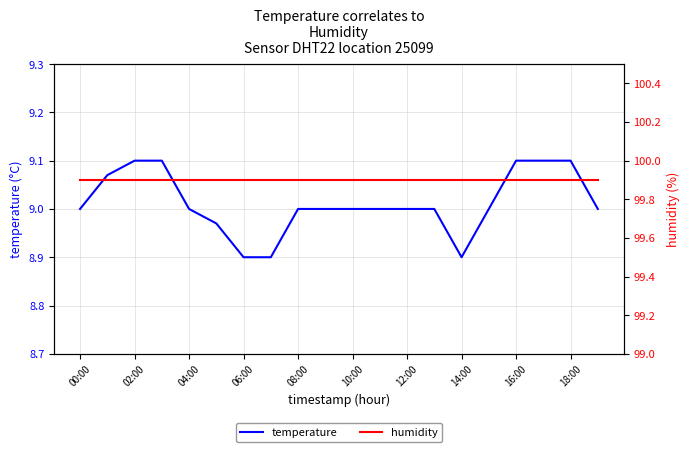

What is the maximum value shown in the chart?

99.9